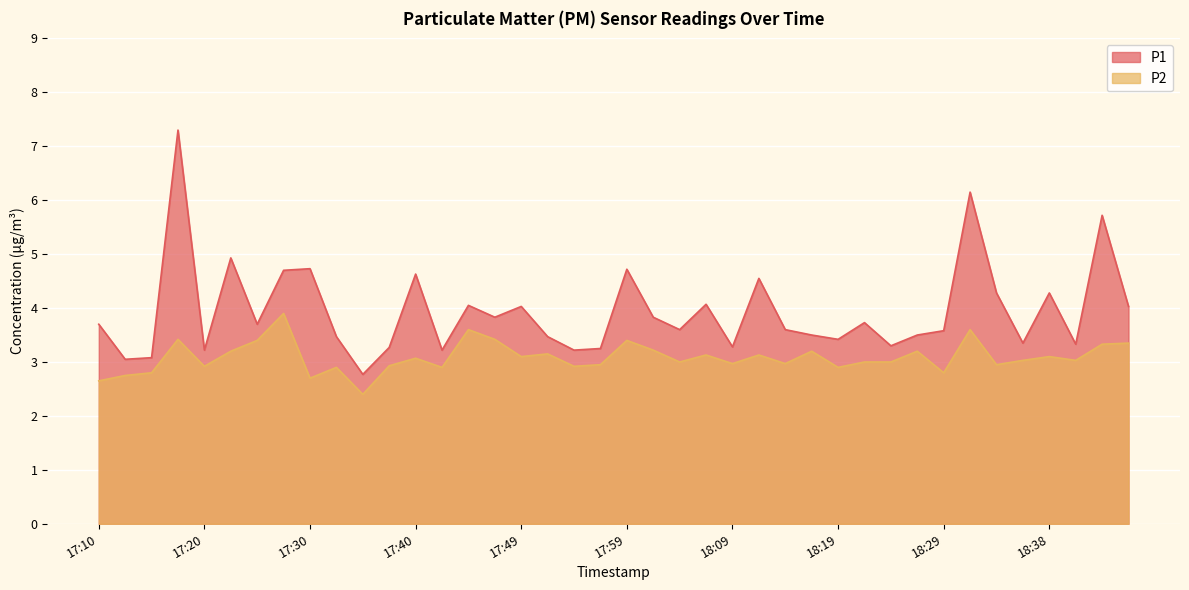

What is the sum of the P1 values at 18:38 and 17:10?

8.0